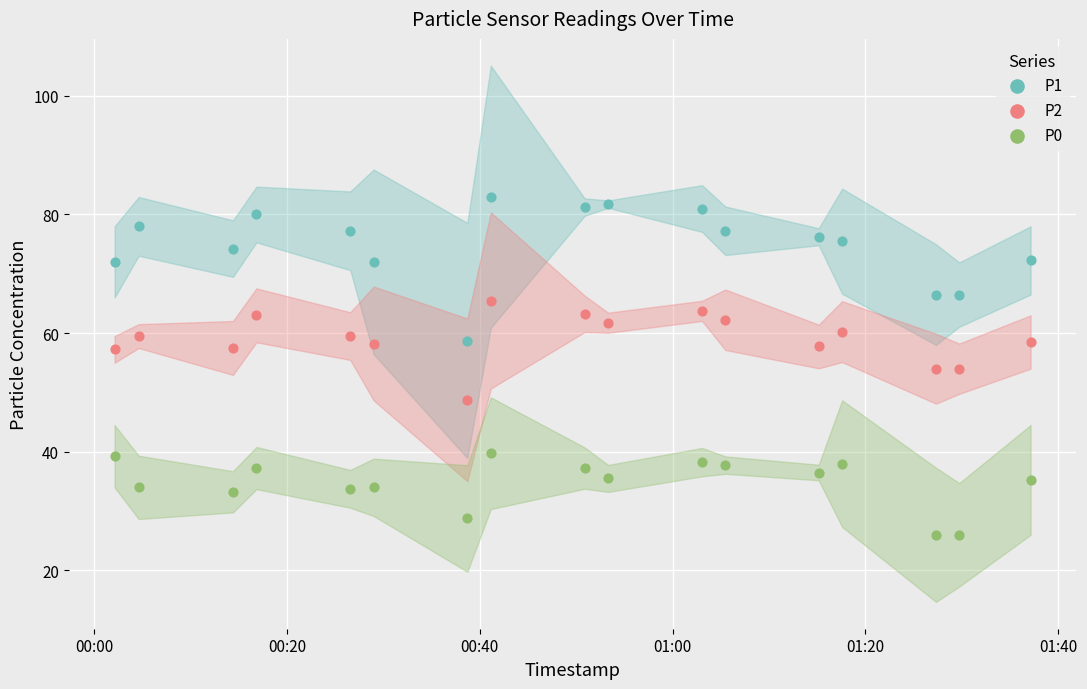

Which series reaches the minimum Y coordinate?

P0